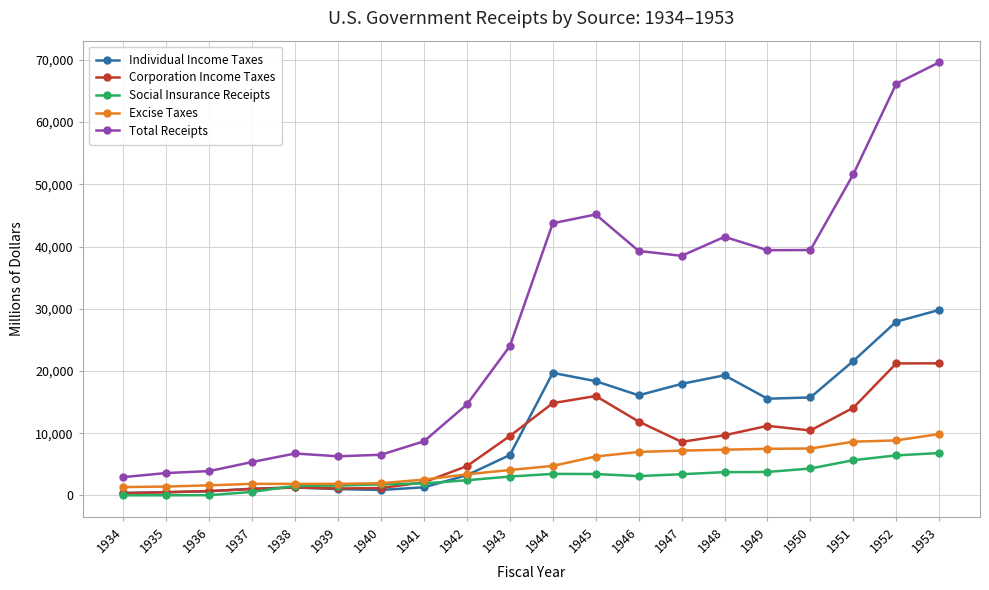

Is the value of Individual Income Taxes at 1947 greater than the value of Social Insurance Receipts at 1948?

Yes